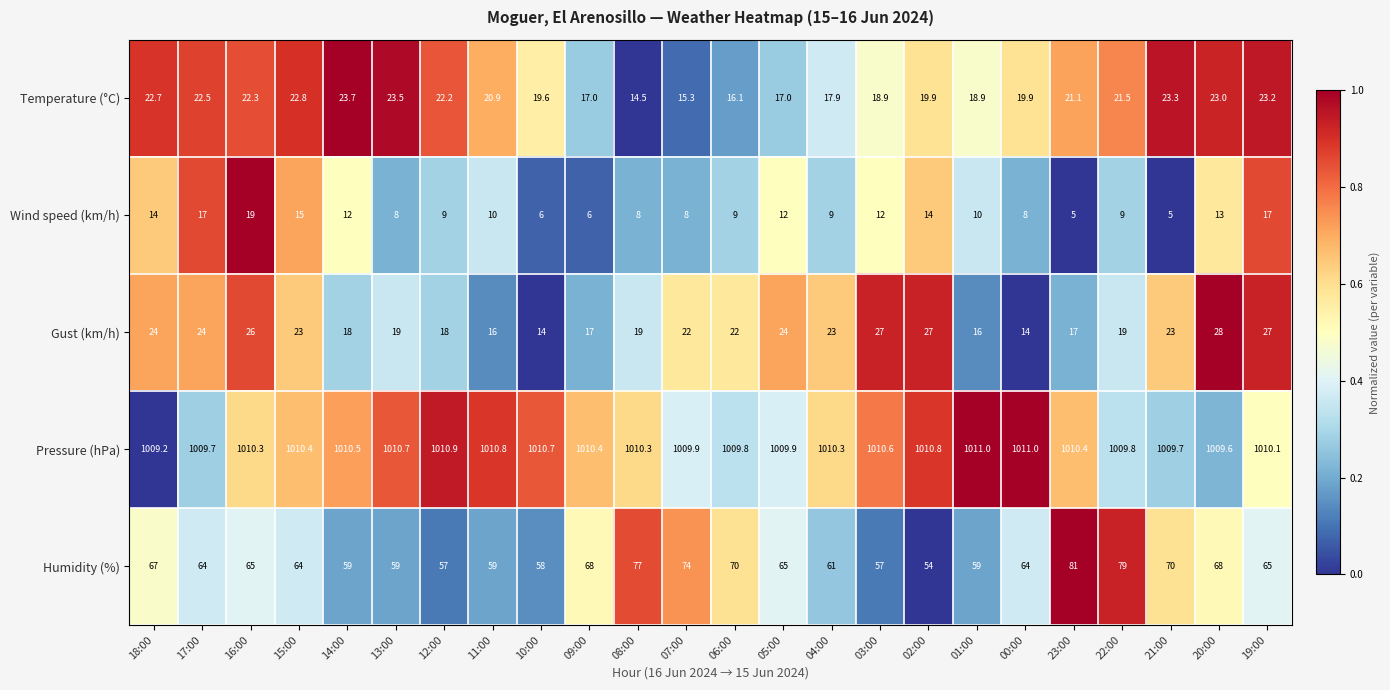

The value of Temperature (°C) at 20:00 is 23.0. True or false?

True